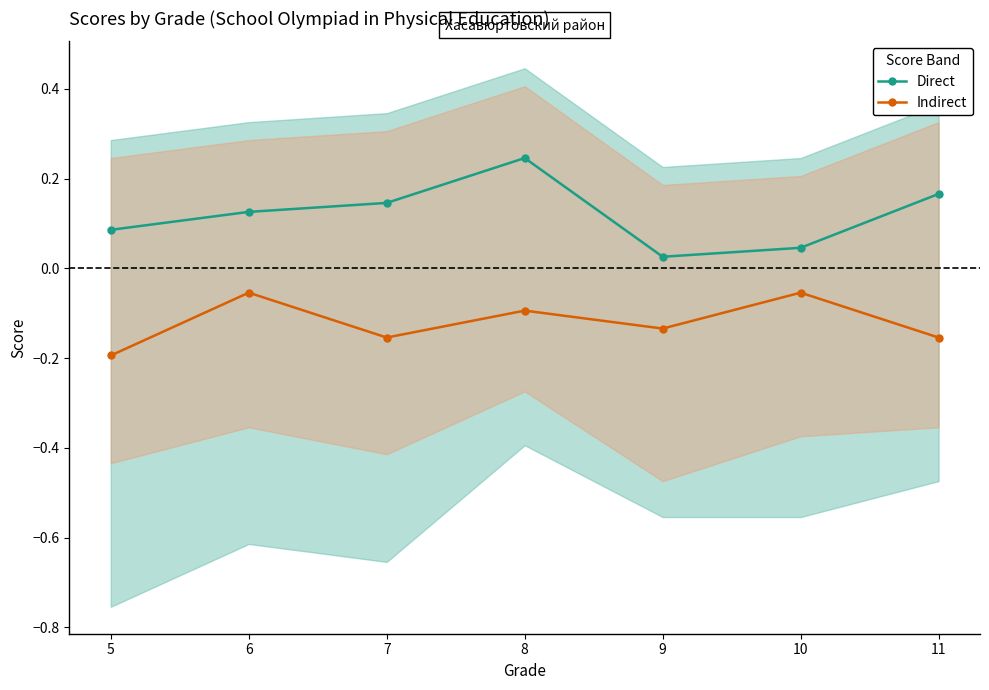

What is the difference between the maximum and minimum values in the Indirect series?

0.1